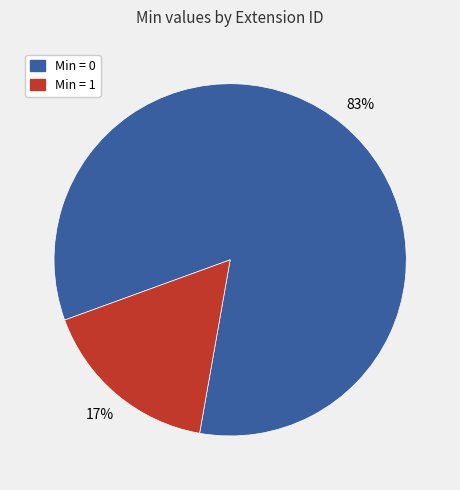

To the nearest percent, what is the average slice percentage?

50%